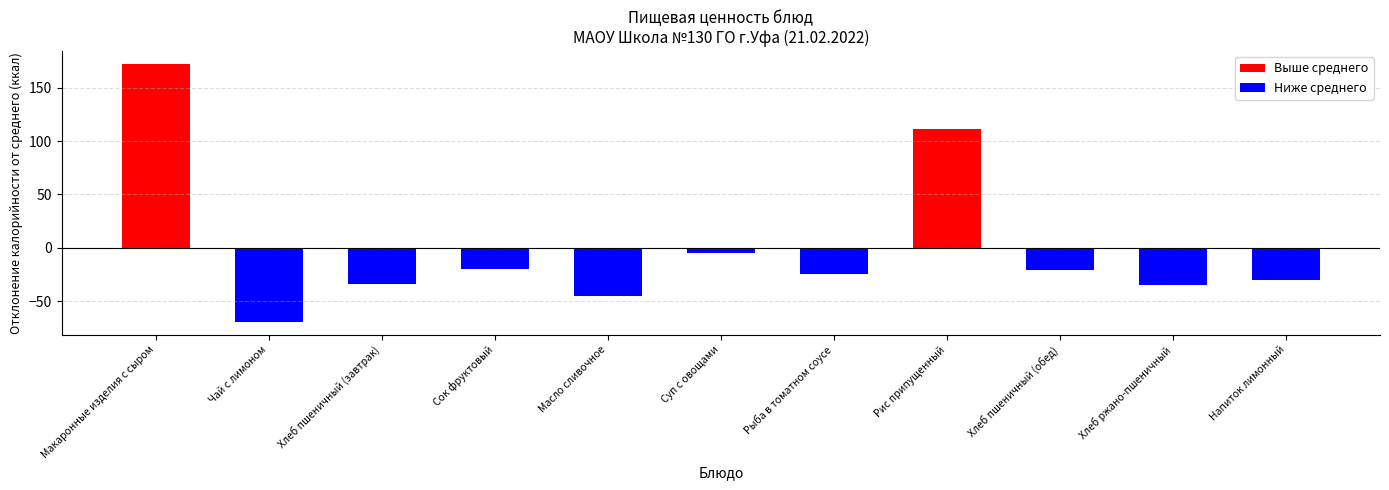

Which has a higher value, Масло сливочное or Хлеб ржано-пшеничный?

Хлеб ржано-пшеничный